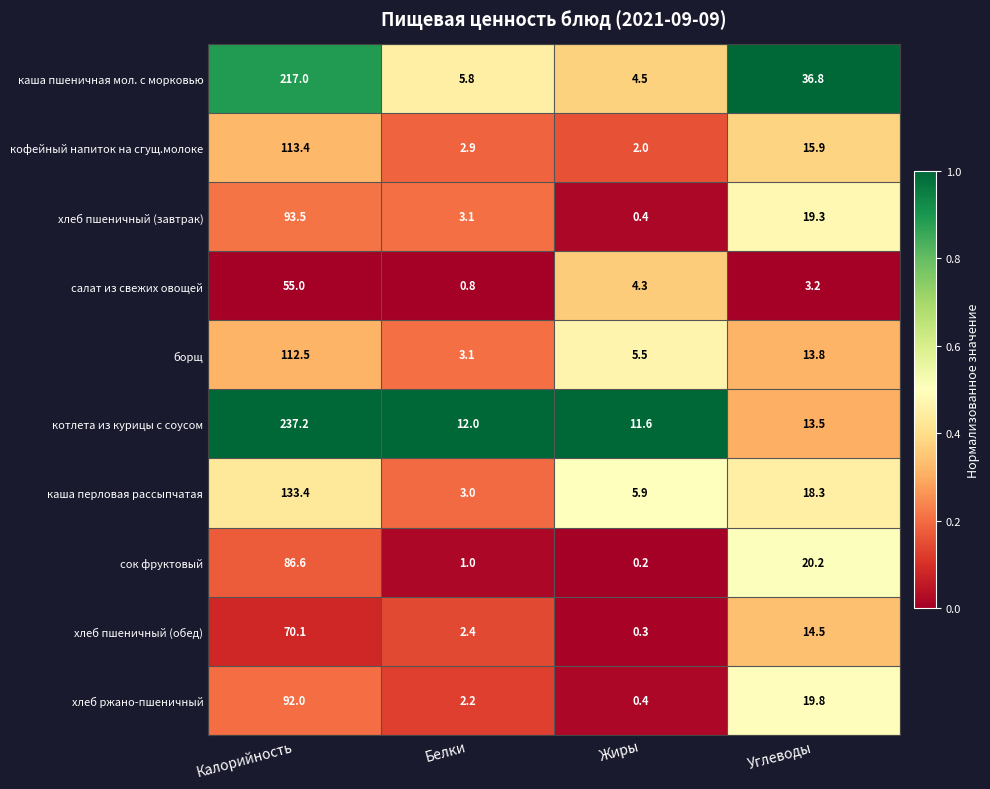

What is the total value across all series at Углеводы?

175.3